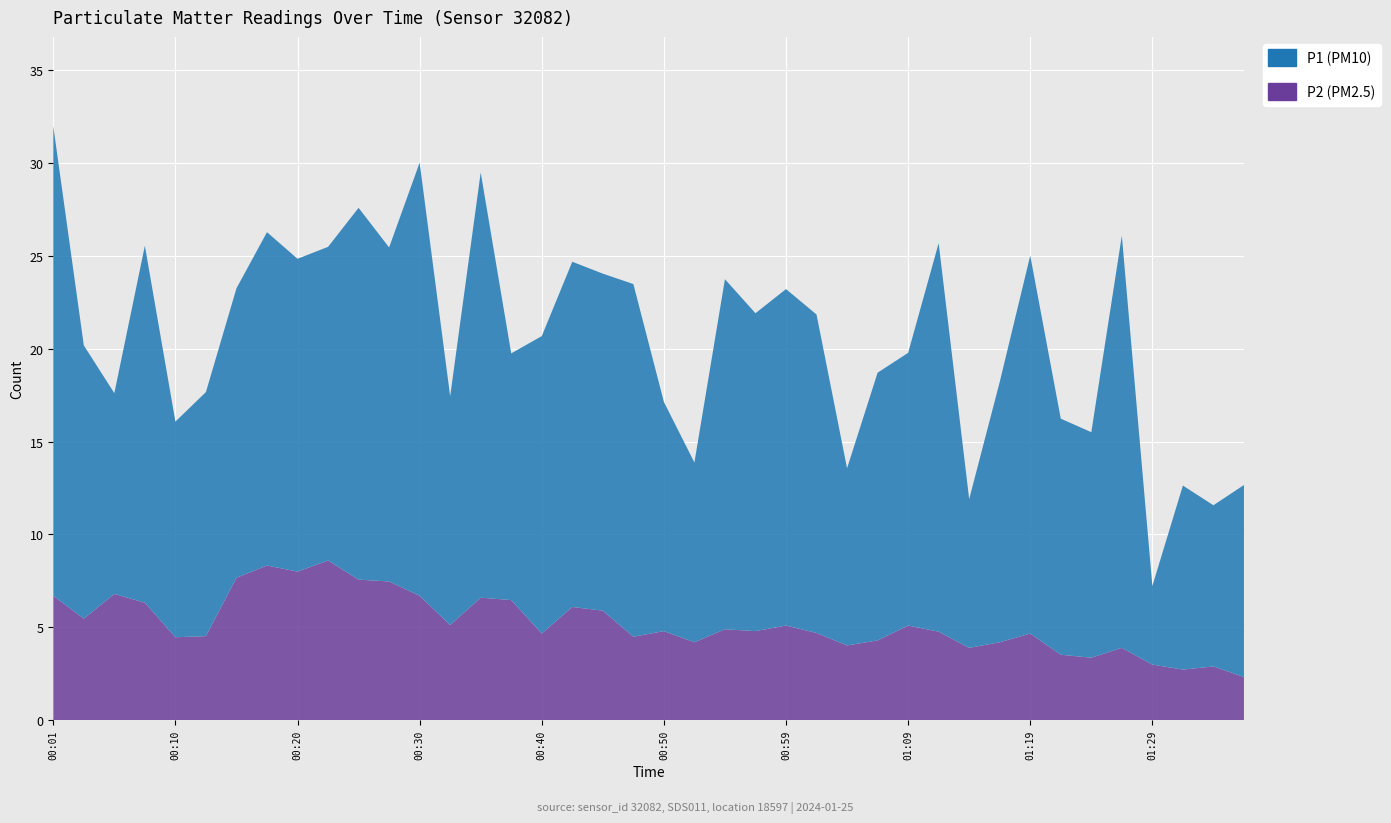

Reading right to left, transcribe all the data shown in this chart.

P1: 10.3	8.7	9.9	4.2	22.2	12.1	12.7	20.3	14.0	8.0	20.9	14.7	14.4	9.5	17.1	18.1	17.1	18.8	9.7	12.3	19.0	18.1	18.6	16.0	13.3	22.9	12.3	23.3	18.0	20.0	16.9	16.8	17.9	15.6	13.1	11.6	19.2	10.8	14.7	25.3
P2: 2.3	2.9	2.7	3.0	3.9	3.4	3.5	4.7	4.2	3.9	4.8	5.1	4.3	4.0	4.7	5.1	4.8	4.9	4.2	4.8	4.5	5.9	6.1	4.7	6.5	6.6	5.1	6.7	7.5	7.6	8.6	8.0	8.3	7.7	4.5	4.5	6.3	6.8	5.5	6.7